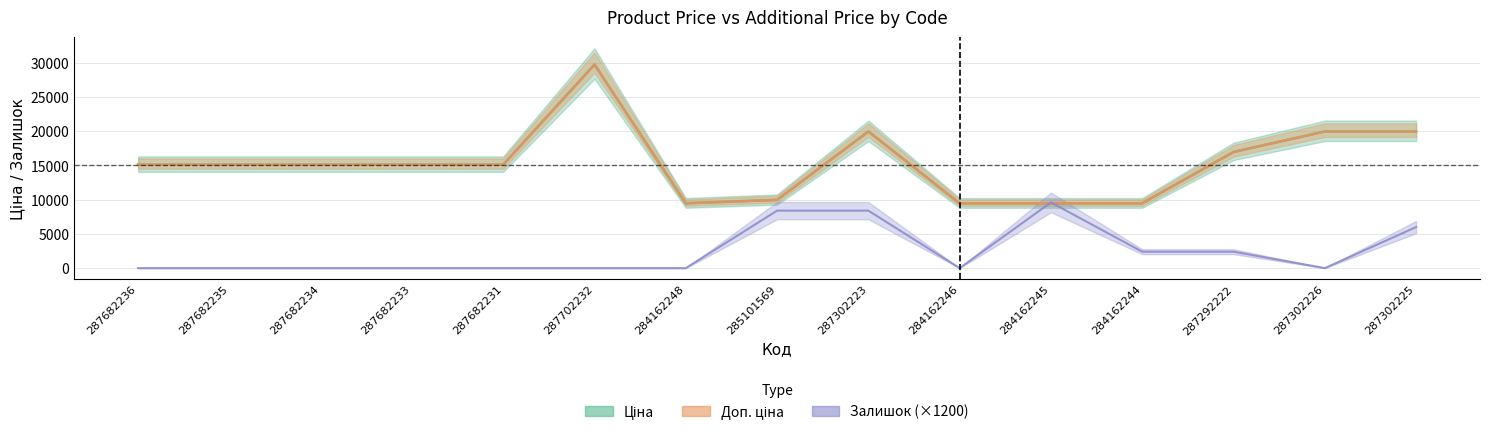

What is the total value across all series at 287682234?

30240.0